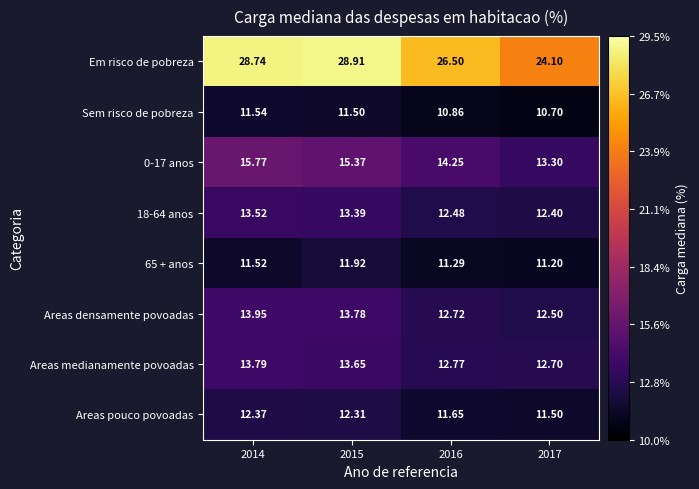

Between 2015 and 2016, which series saw the biggest shift?

Em risco de pobreza